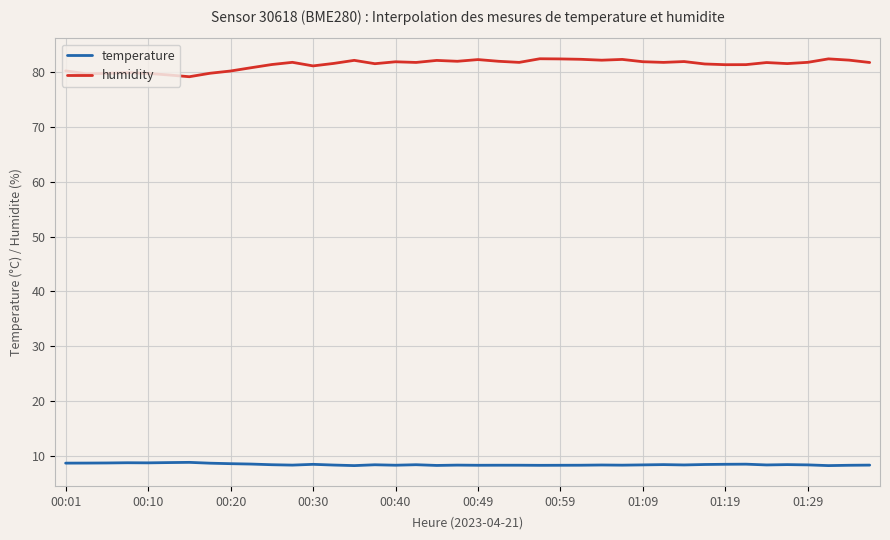

In temperature, how many points are lower than both neighbors (excluding endpoints)?

11